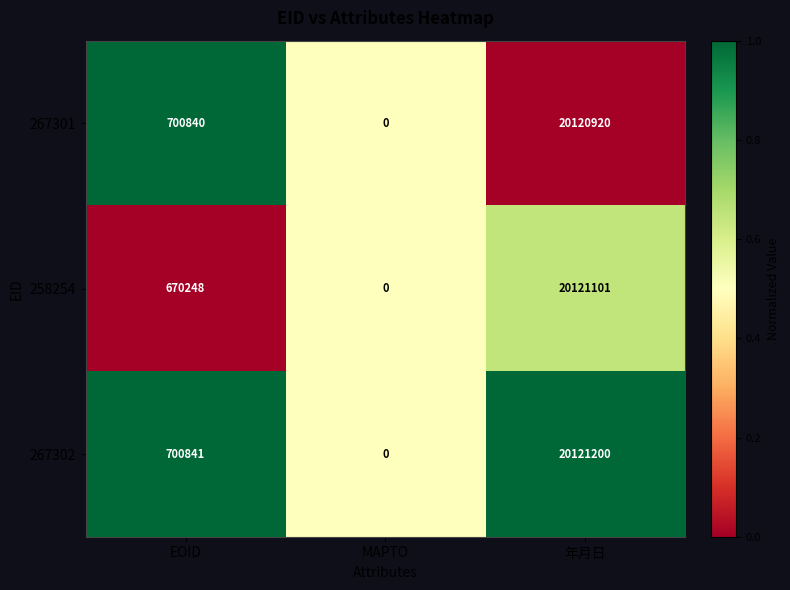

At which label is 267301 closest to 10060460?

EOID